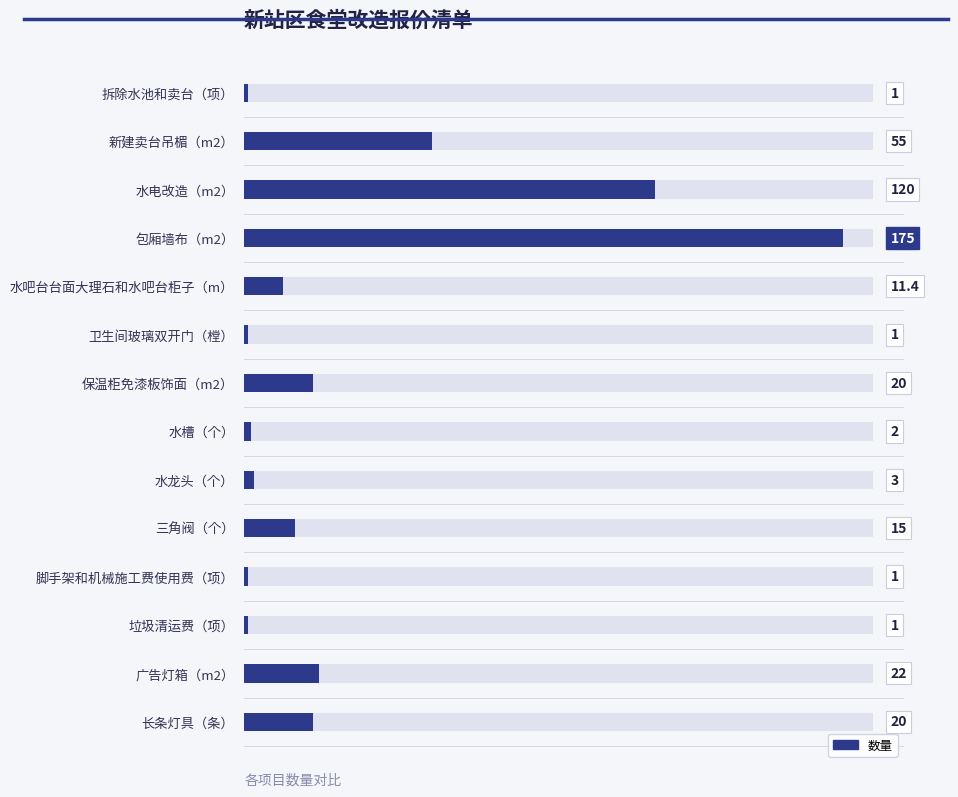

What is the difference between the maximum and minimum values?

174.0